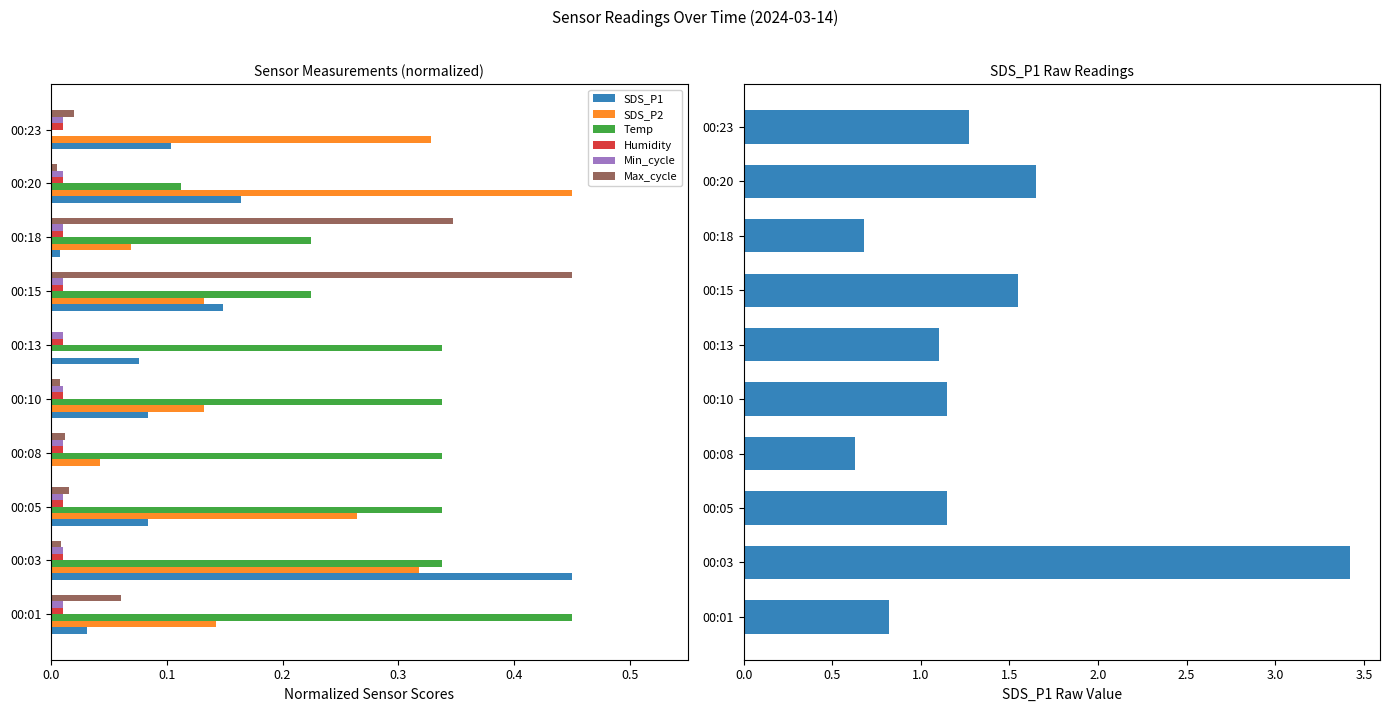

Which has a higher value, 00:01 or 00:05?

00:05